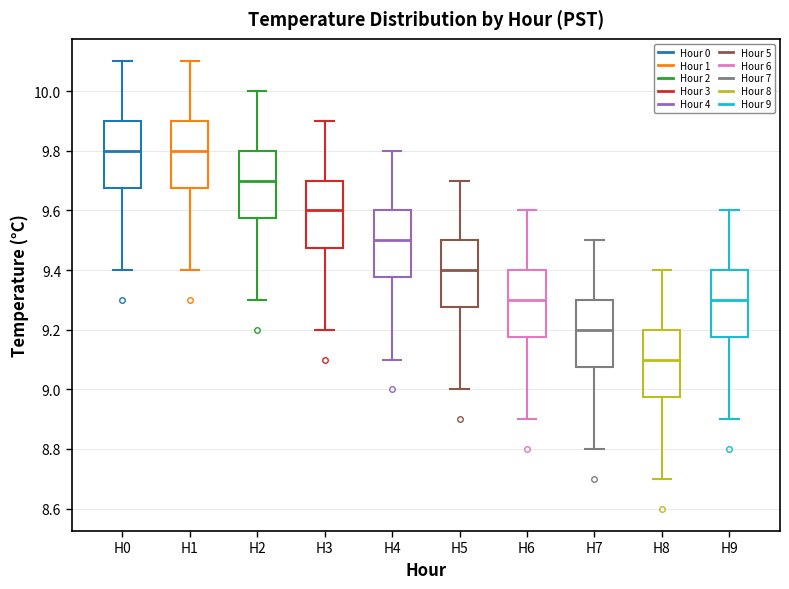

Where is the lower edge of the box for H7 on the y-axis? The values are not printed on the chart, so give them approximately, as read against the axis.

9.08